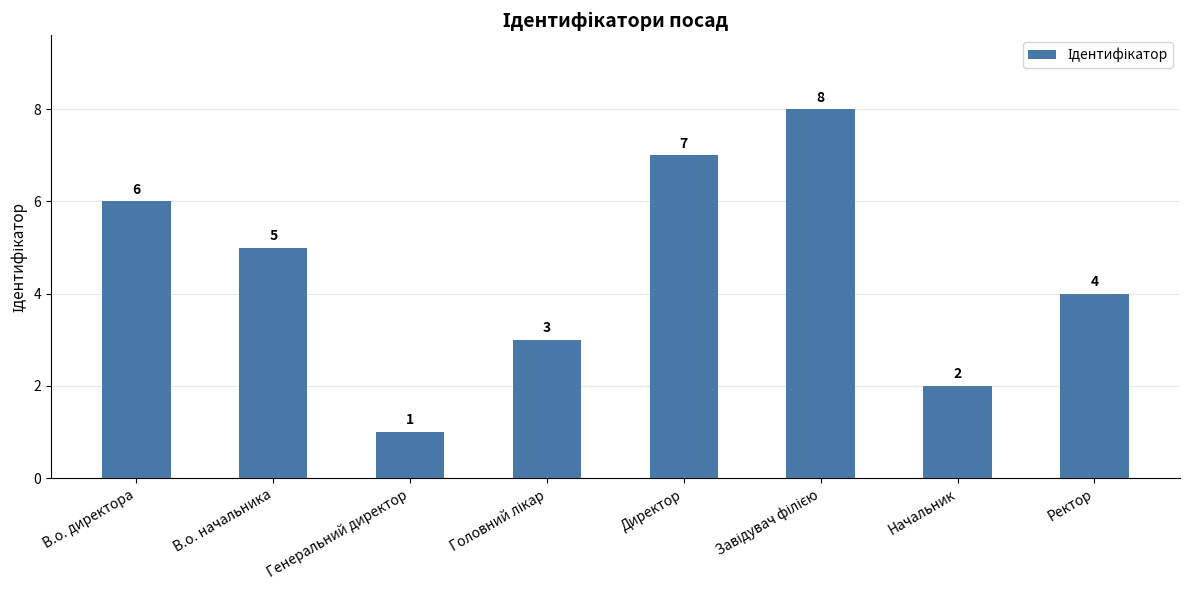

The chart shows a value of 2 at В.о. директора. True or false?

False